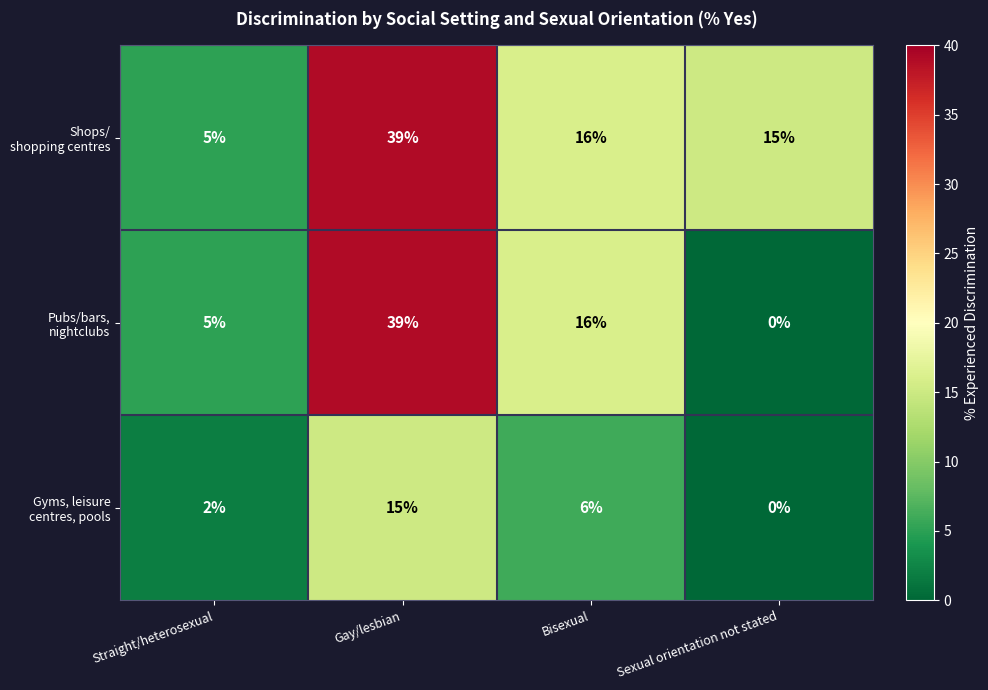

At which category is the sum across all series the highest?

Gay/lesbian